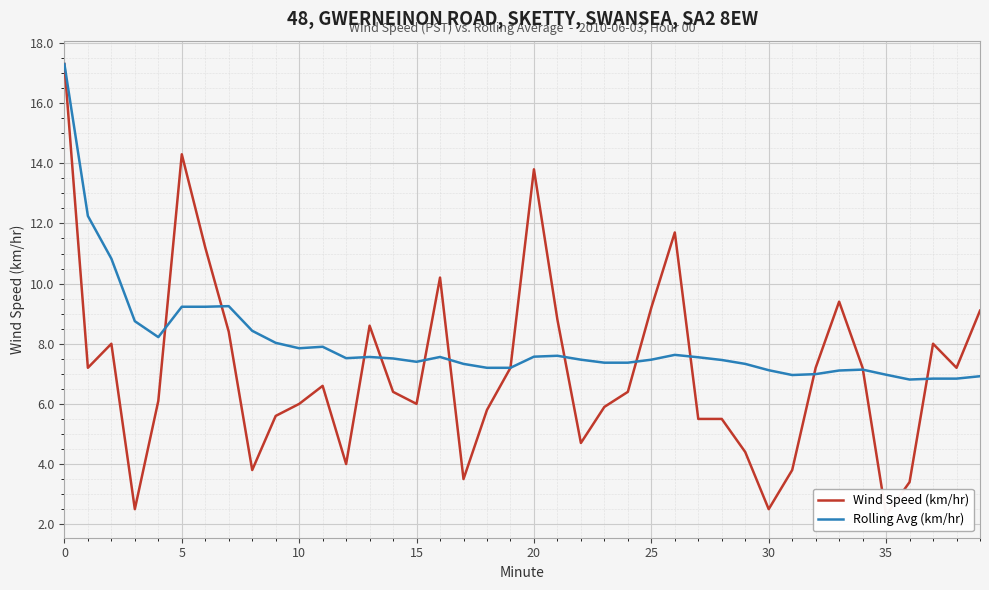

What is the lowest value of the Rolling Avg (km/hr) series?

6.8